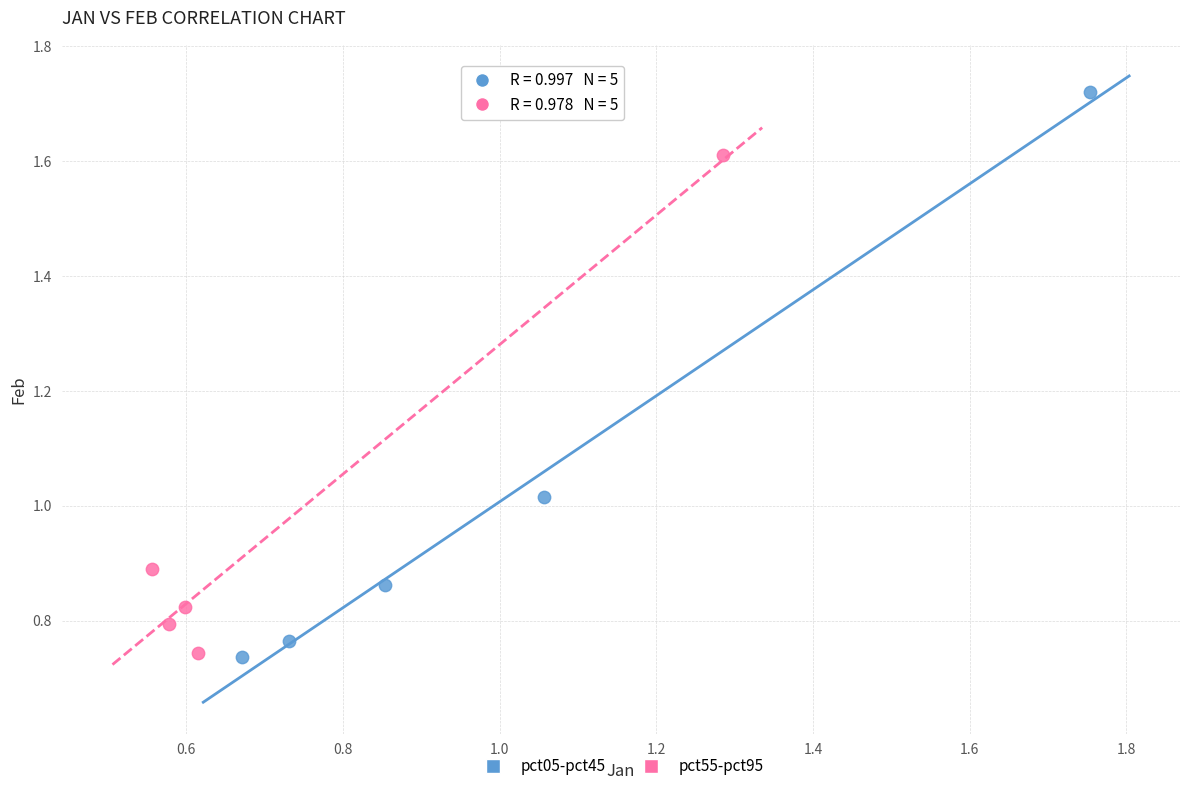

Which series has the largest Y range (max minus min)?

pct05-pct45